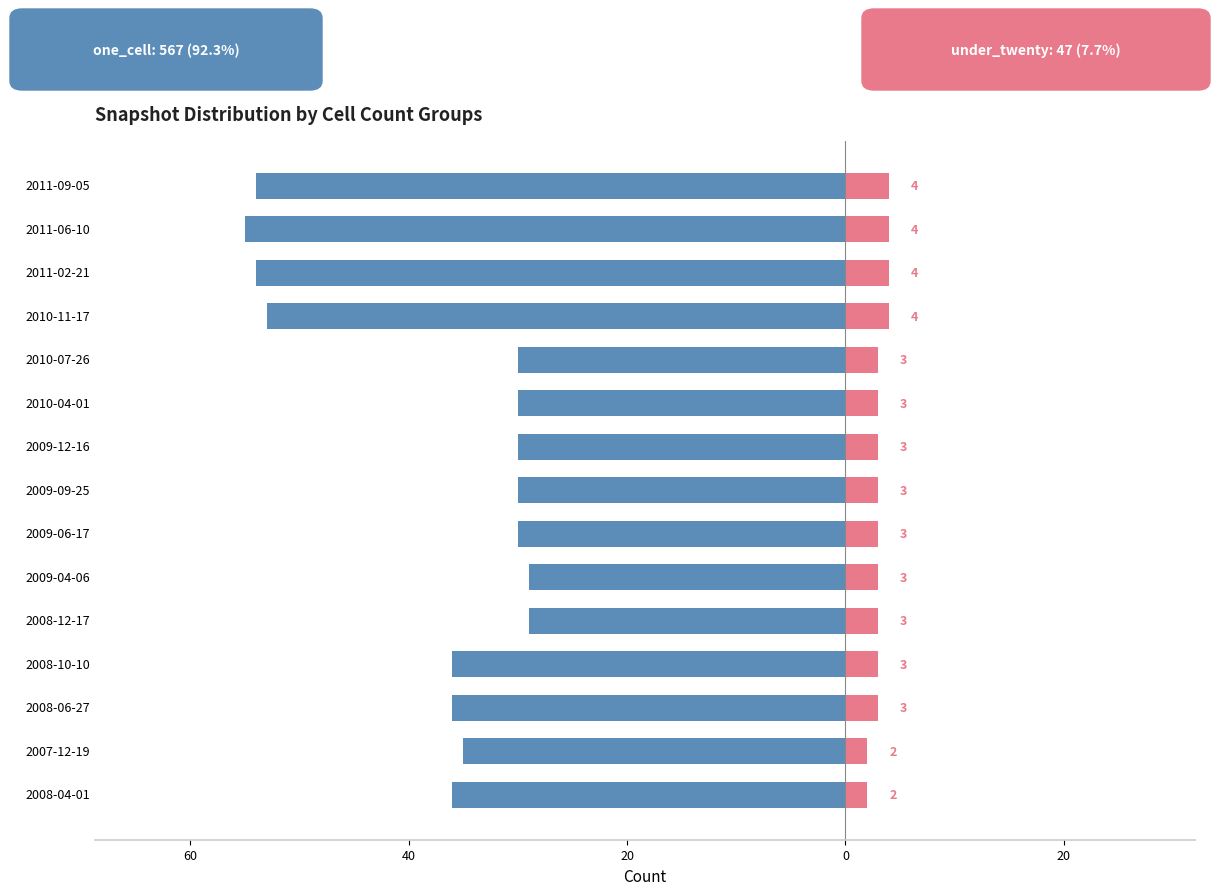

What is the average value of the under_twenty_cells series?

3